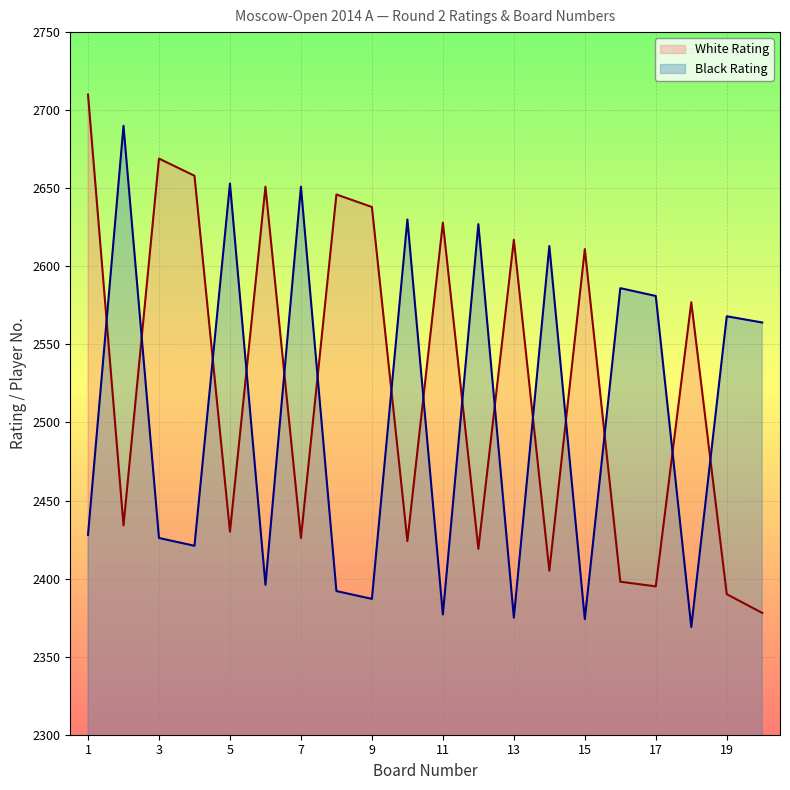

How many interior local valleys does the White Rating series have?

7